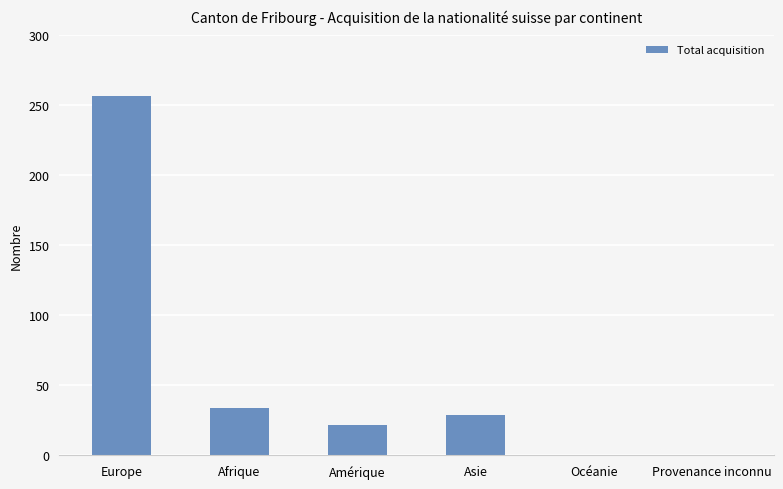

At which category does the chart reach its peak across all series?

Europe